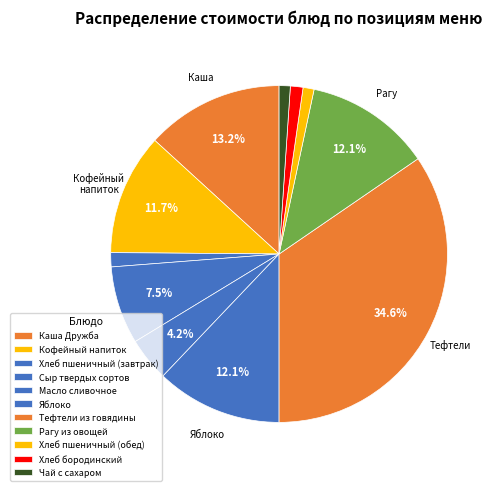

How many slices are in this pie chart?

11